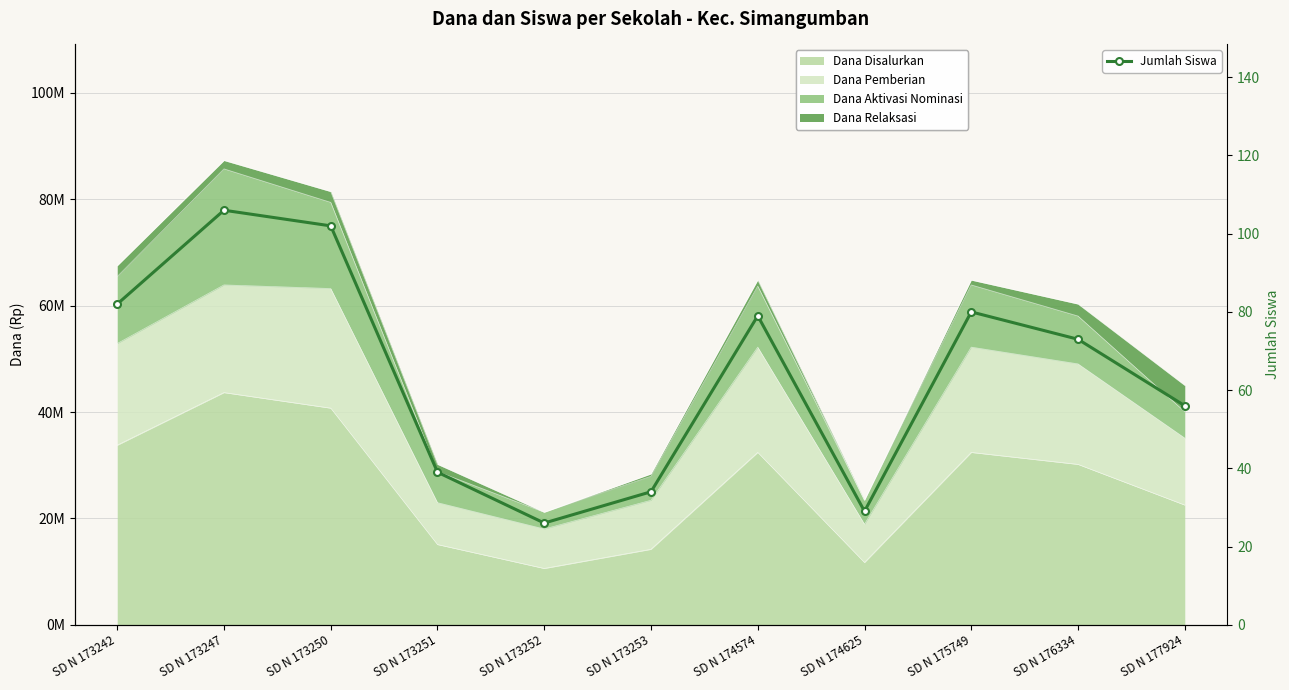

Reading left to right, list all the values displayed in this chart.

SD N 173242=82	SD N 173247=106	SD N 173250=102	SD N 173251=39	SD N 173252=26	SD N 173253=34	SD N 174574=79	SD N 174625=29	SD N 175749=80	SD N 176334=73	SD N 177924=56